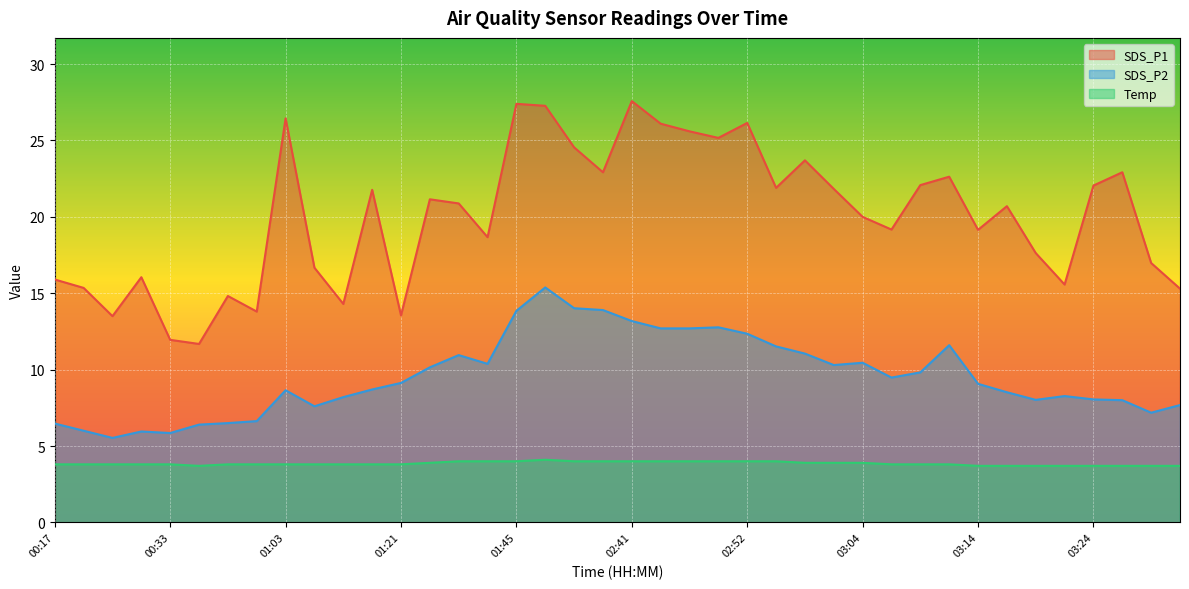

Rank the series by their maximum value, from highest to lowest.

SDS_P1, SDS_P2, Temp